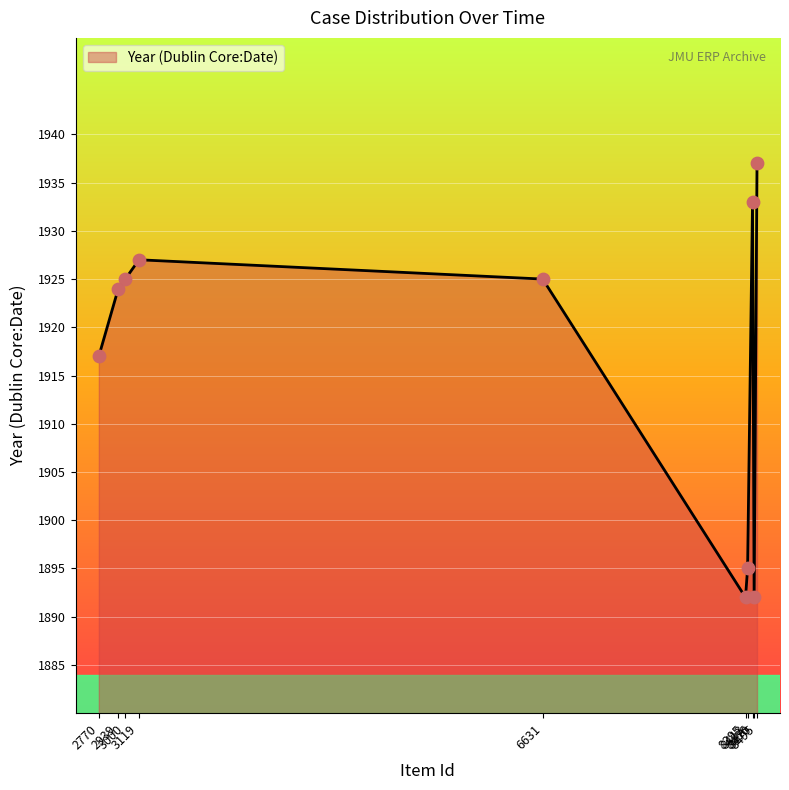

What is the change in value from 8413 to 8495?

+42